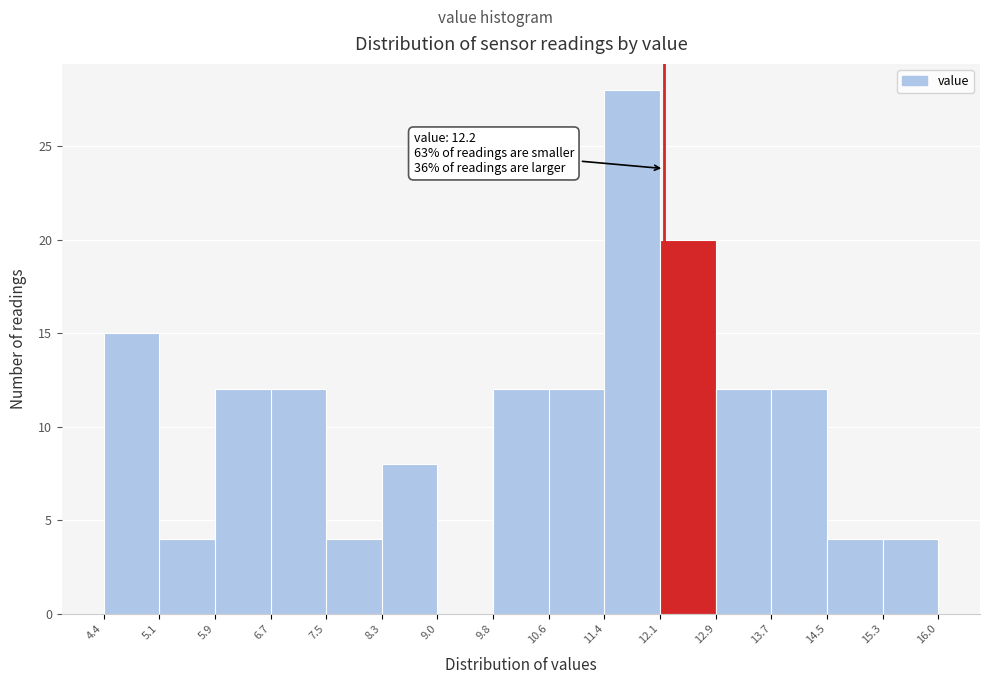

Which range on the x-axis has the tallest bar?

11.4 to 12.1